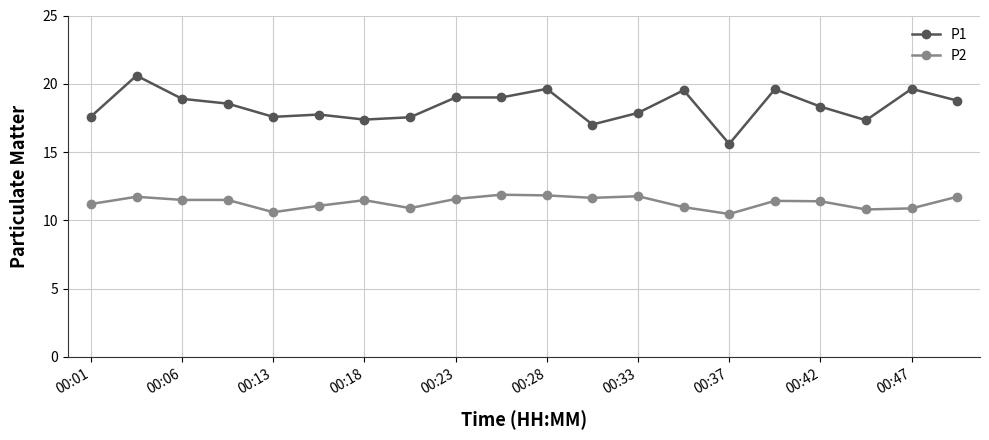

Count the number of data series in this chart.

2